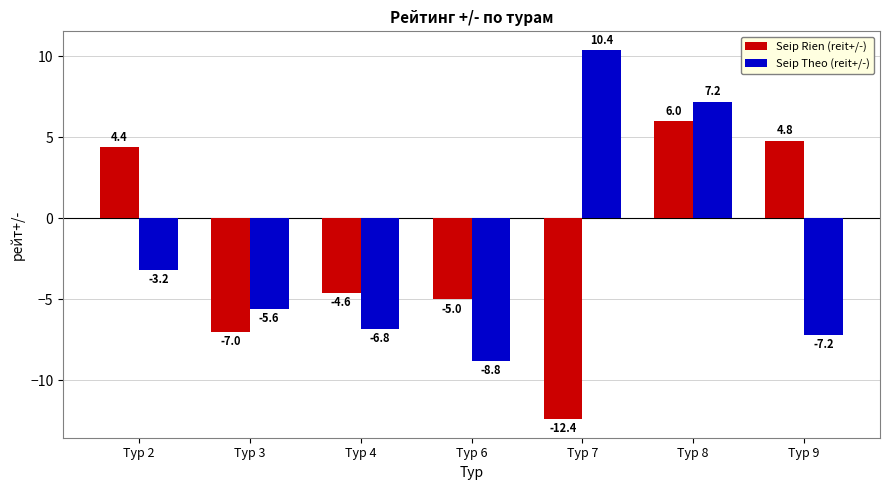

Reading left to right, extract all data points from this chart.

Seip Rien (reit+/-): Тур 2=4.4	Тур 3=-7.0	Тур 4=-4.6	Тур 6=-5.0	Тур 7=-12.4	Тур 8=6.0	Тур 9=4.8
Seip Theo (reit+/-): Тур 2=-3.2	Тур 3=-5.6	Тур 4=-6.8	Тур 6=-8.8	Тур 7=10.4	Тур 8=7.2	Тур 9=-7.2